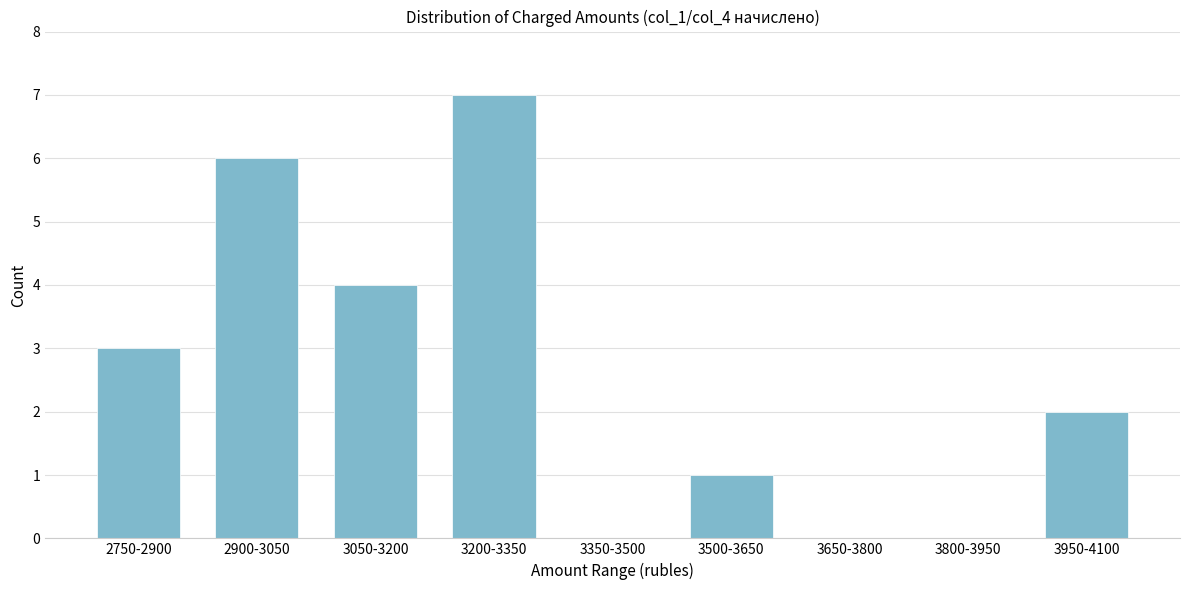

Reading left to right, transcribe all the data shown in this chart.

2750-2900=3	2900-3050=6	3050-3200=4	3200-3350=7	3350-3500=0	3500-3650=1	3650-3800=0	3800-3950=0	3950-4100=2